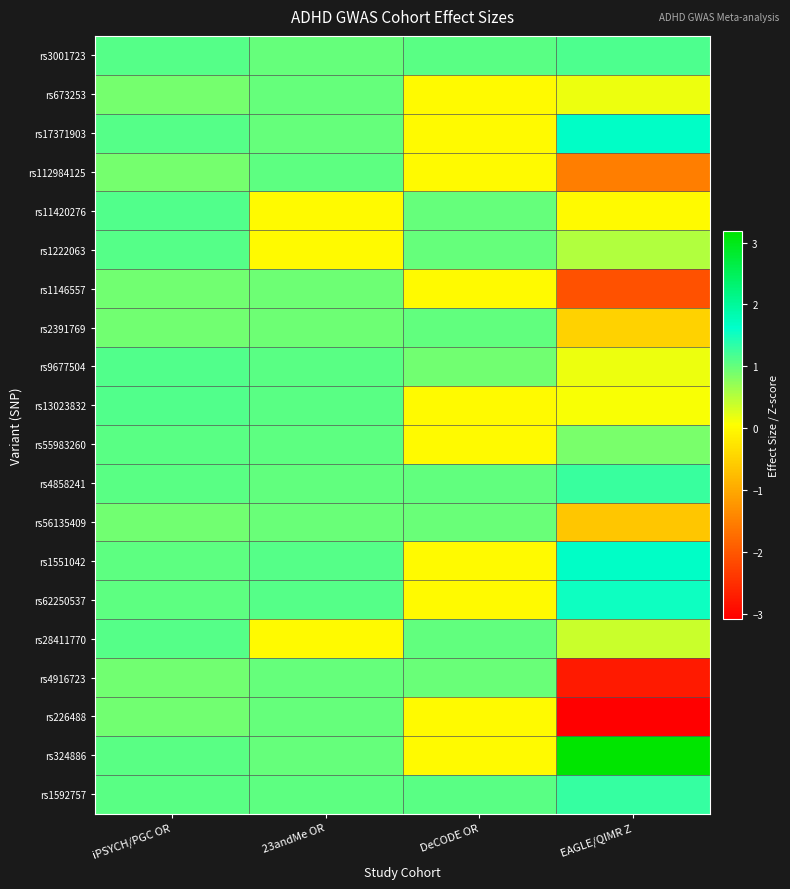

At which category does the chart reach its peak across all series?

EAGLE/QIMR Z